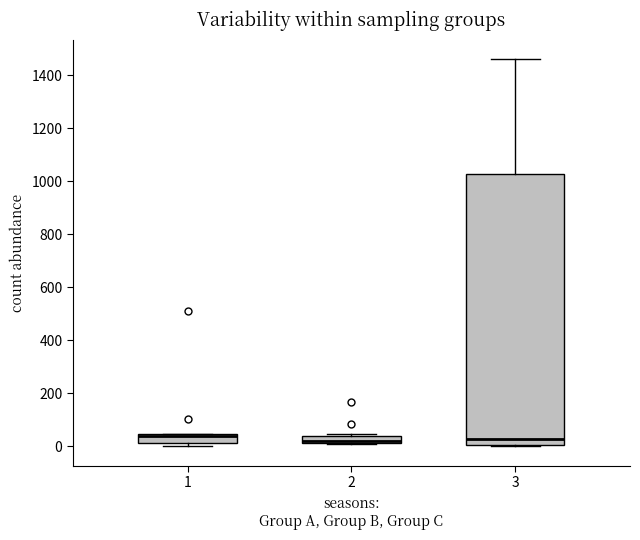

Where is the lower edge of the box at x = 2 on the y-axis? The values are not printed on the chart, so give them approximately, as read against the axis.

20